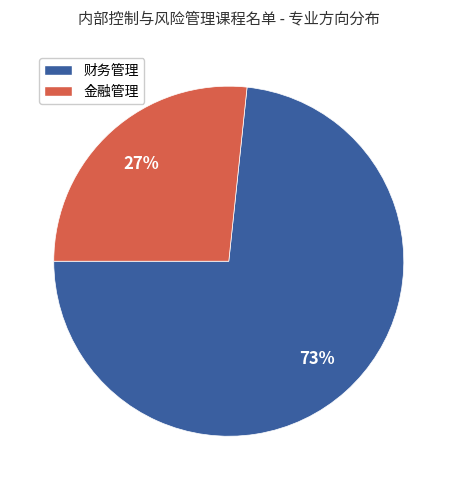

Rank the categories by value from highest to lowest.

财务管理, 金融管理